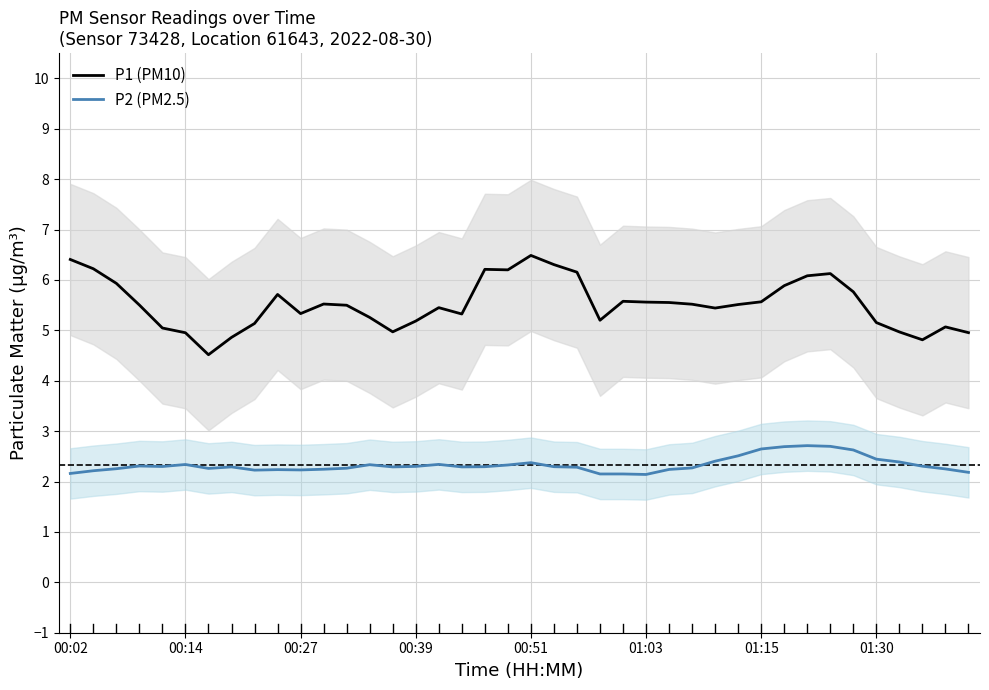

The P1 (PM10) series shows 6.5 at 00:51. True or false?

True